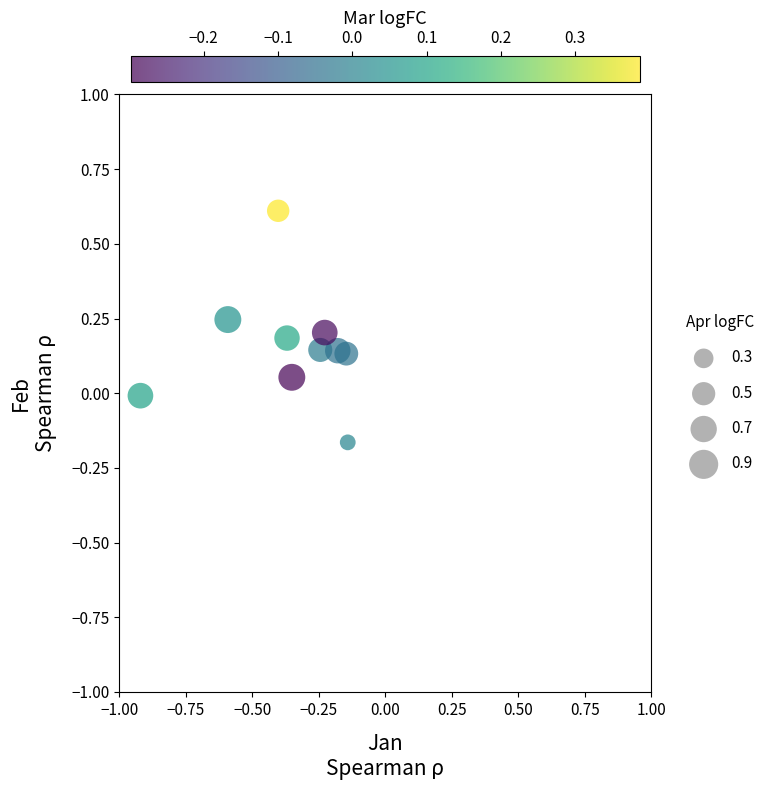

What is the range of Y values (max minus min)?

0.8